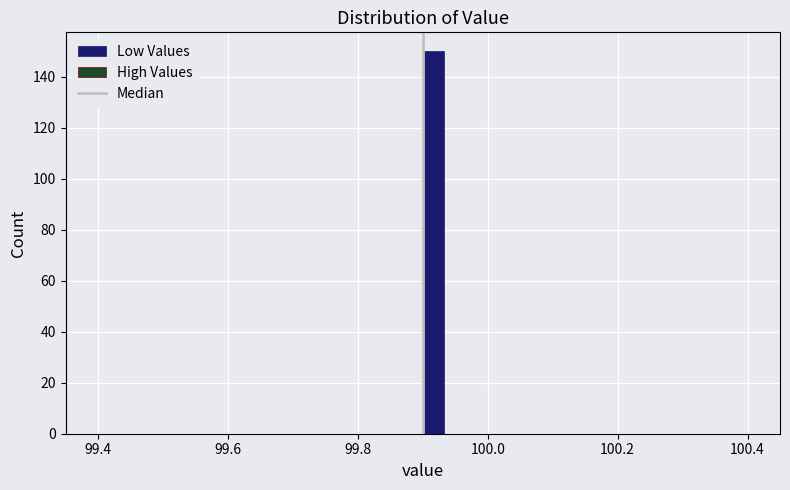

Read against the x-axis, roughly where is the centre of the tallest bar?

99.92